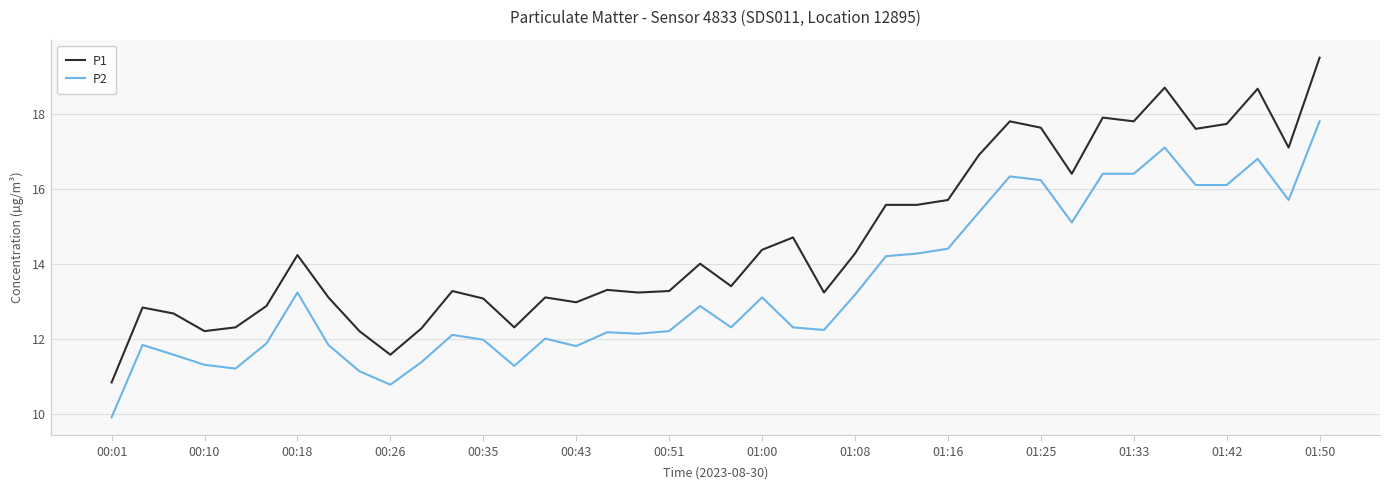

What is the smallest value displayed?

9.9